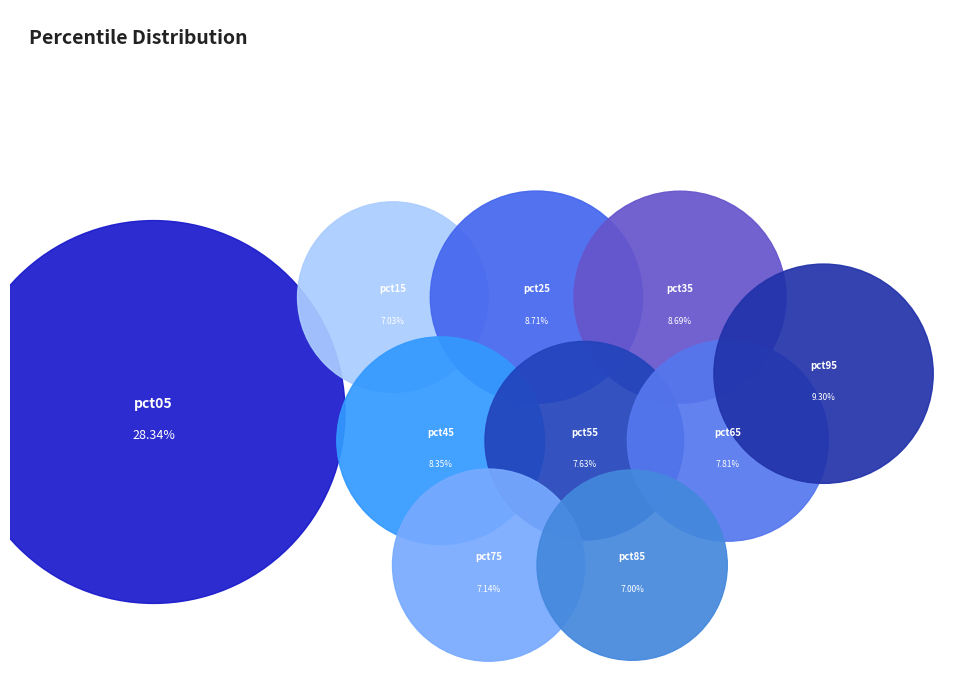

Combined, what portion of the pie is pct85 and pct25?

15.7%